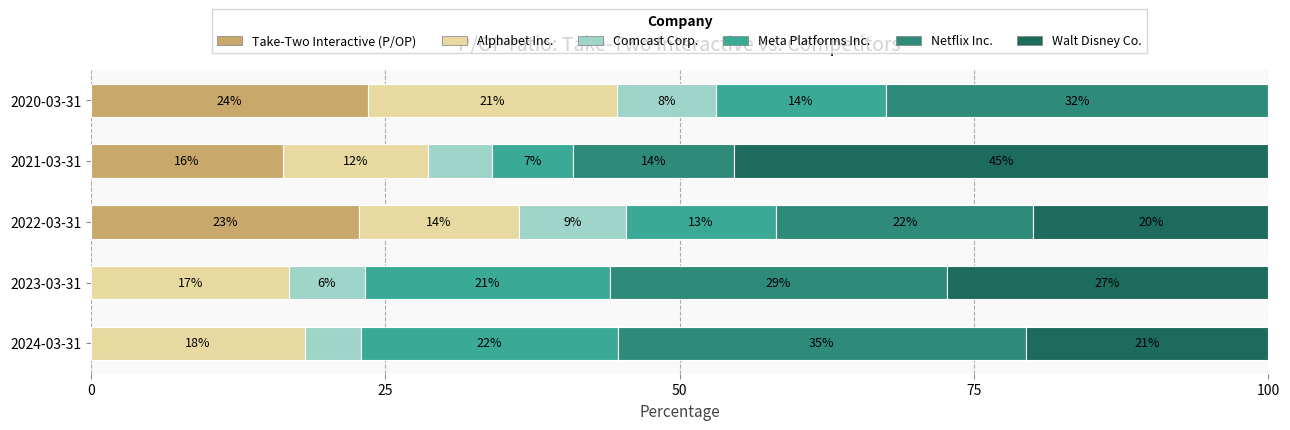

What are all the series names shown in the legend?

Take-Two Interactive (P/OP), Alphabet Inc., Comcast Corp., Meta Platforms Inc., Netflix Inc., Walt Disney Co.